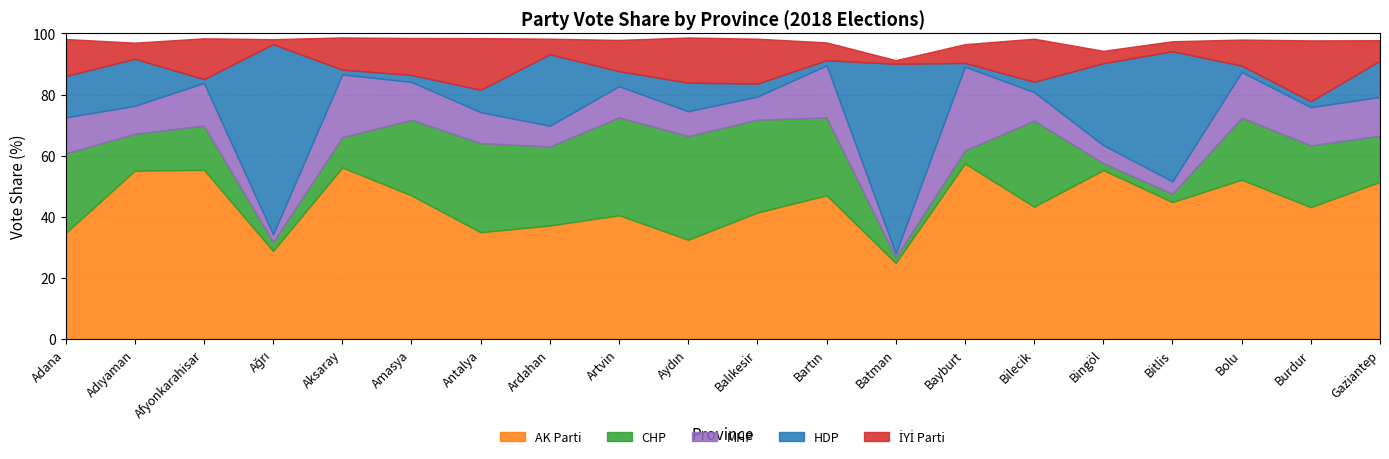

The value of CHP_% at Afyonkarahisar is 6.4. True or false?

False